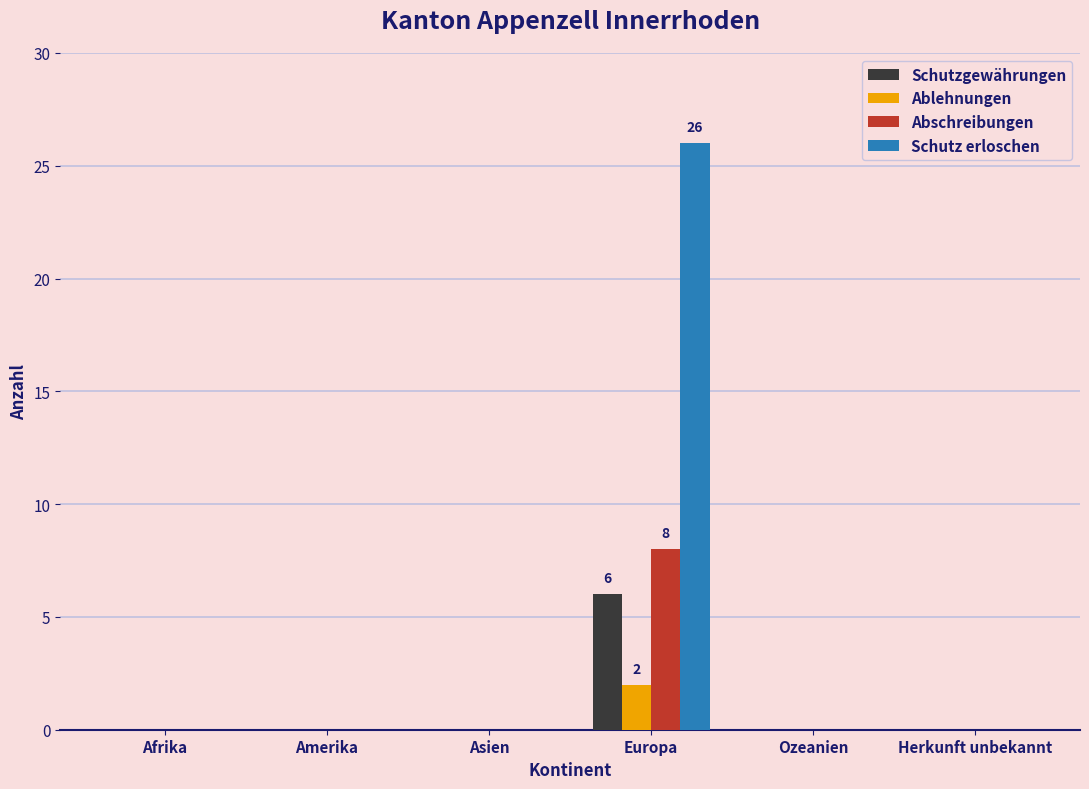

What is the greatest value displayed?

26